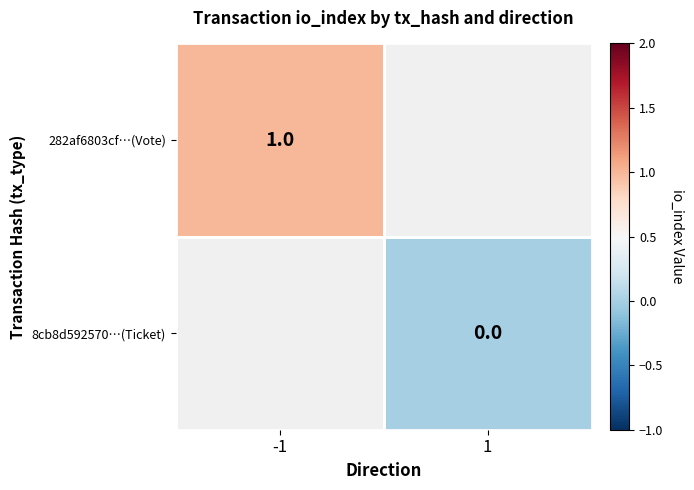

True or false: 282af6803cf…(Vote) has a value of 0 at -1.

False